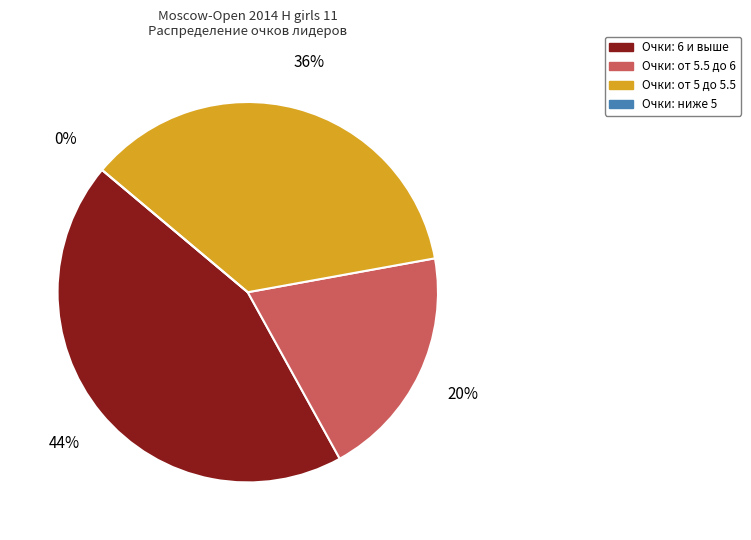

Is it true that Gnilorybova Victoria is 16% of the pie?

False